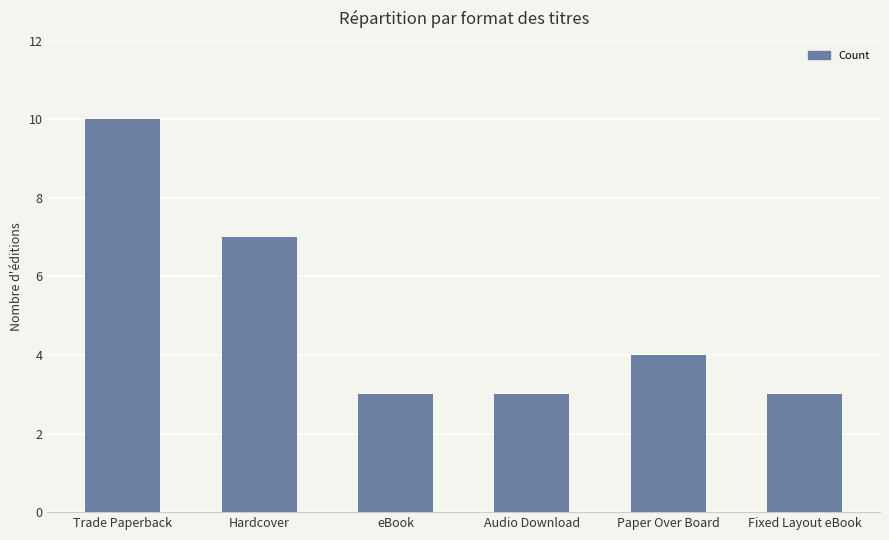

What is the label of the 4th bar from the right?

eBook